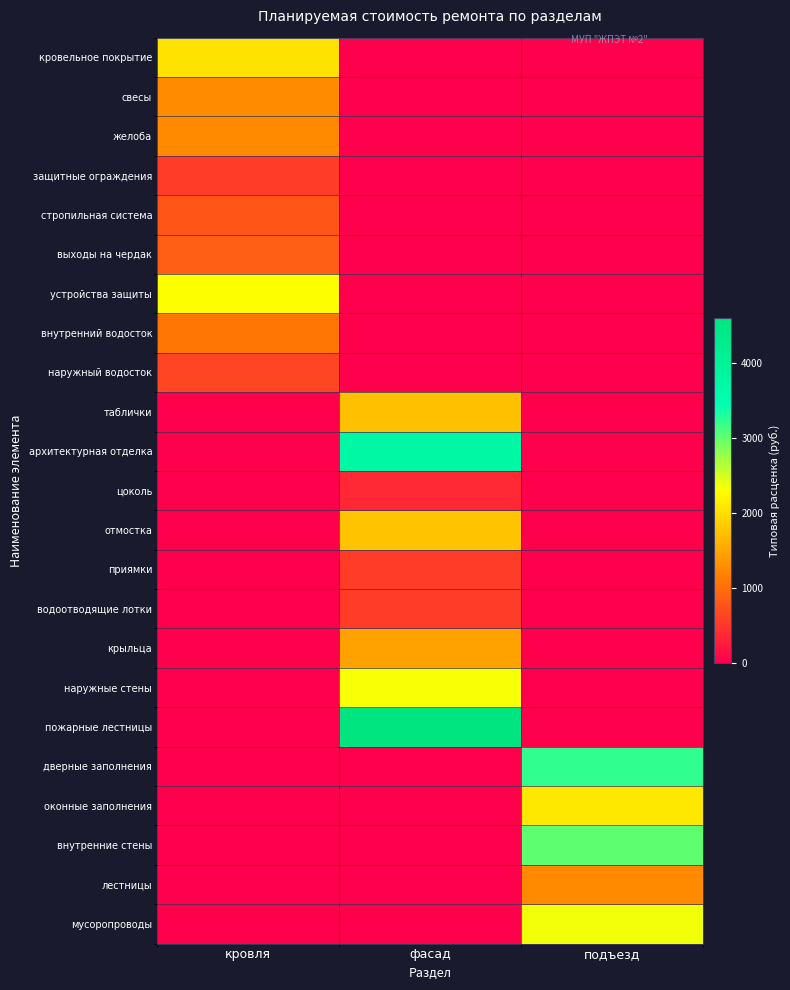

What is the greatest value displayed?

4597.9